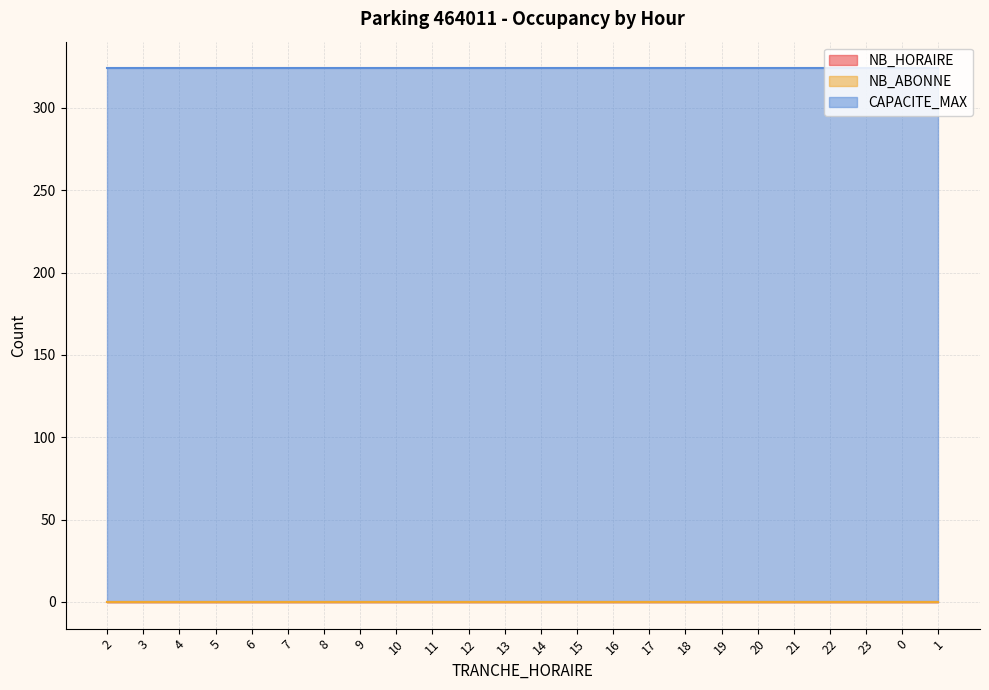

List the series in order of their peak value, highest first.

CAPACITE_MAX, NB_HORAIRE, NB_ABONNE